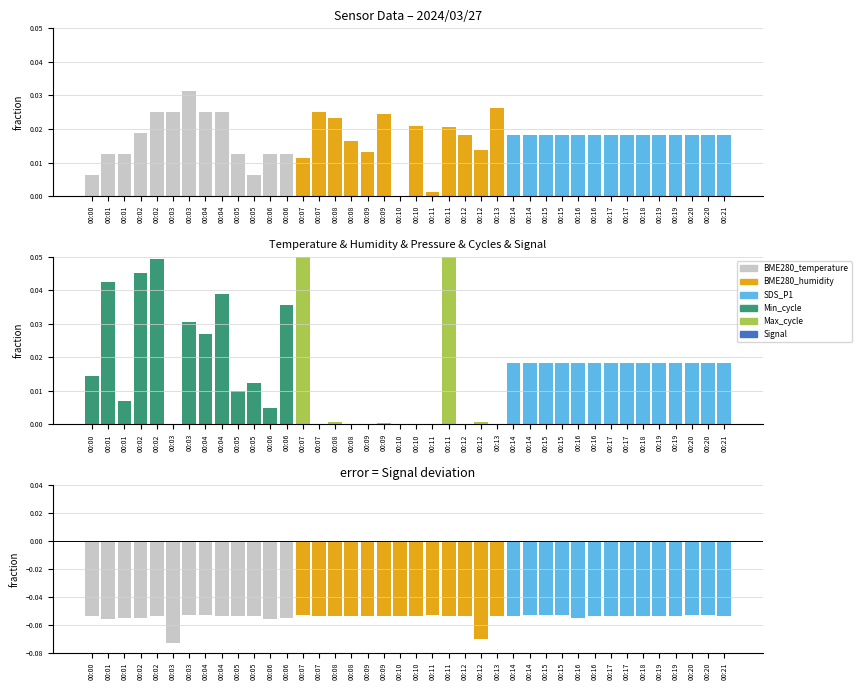

Between 00:02 and 00:10, which is larger?

00:02